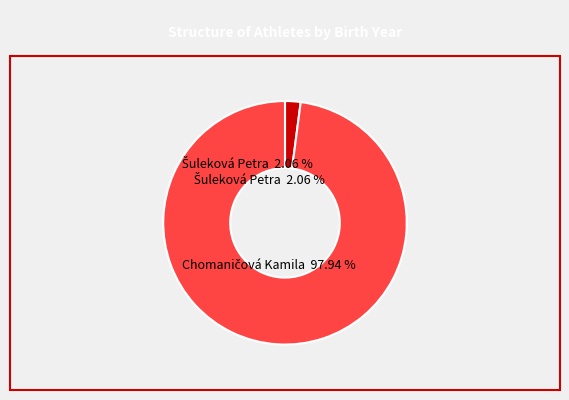

Do Šuleková Petra and Chomaničová Kamila together represent more than half of the pie?

Yes